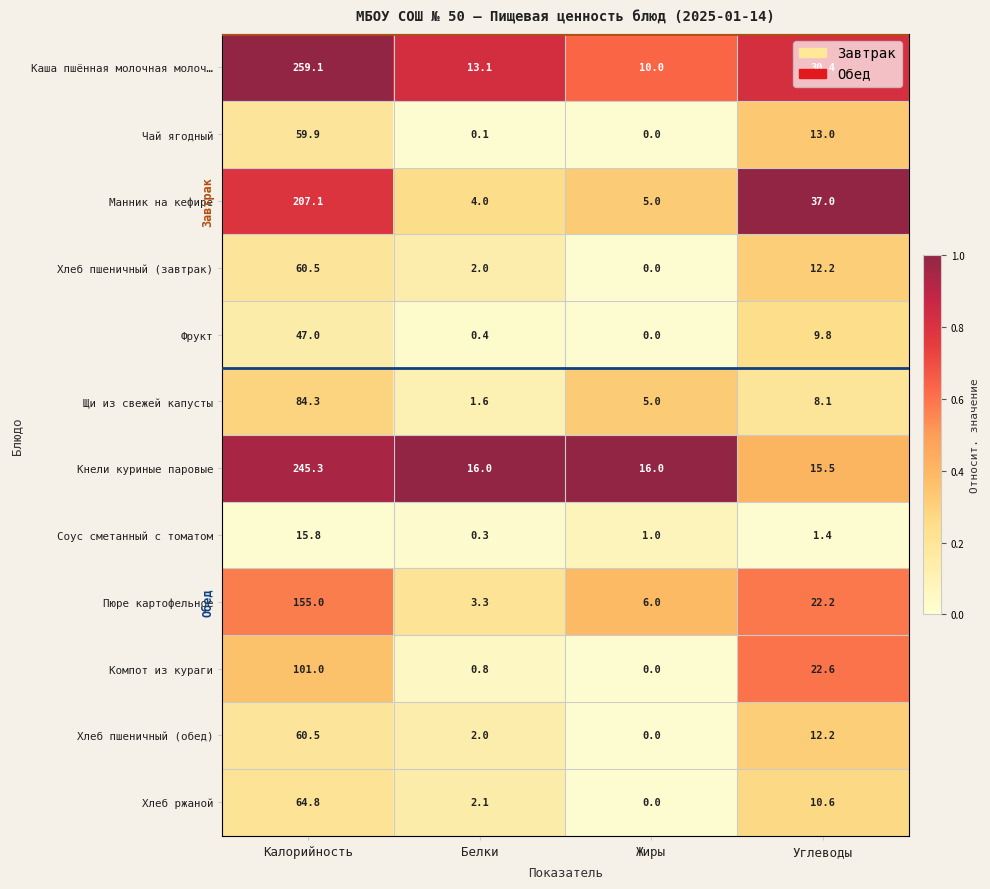

What is the spread (max minus min) of values at Калорийность?

243.3